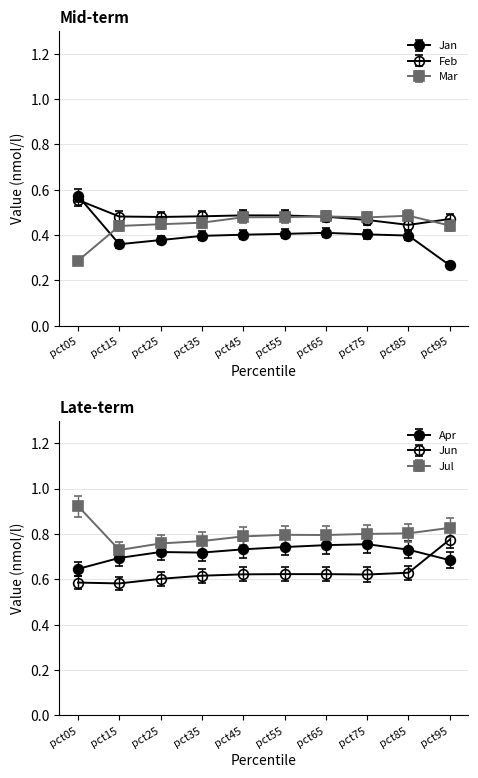

At which category does Jan reach its first local valley?

pct15